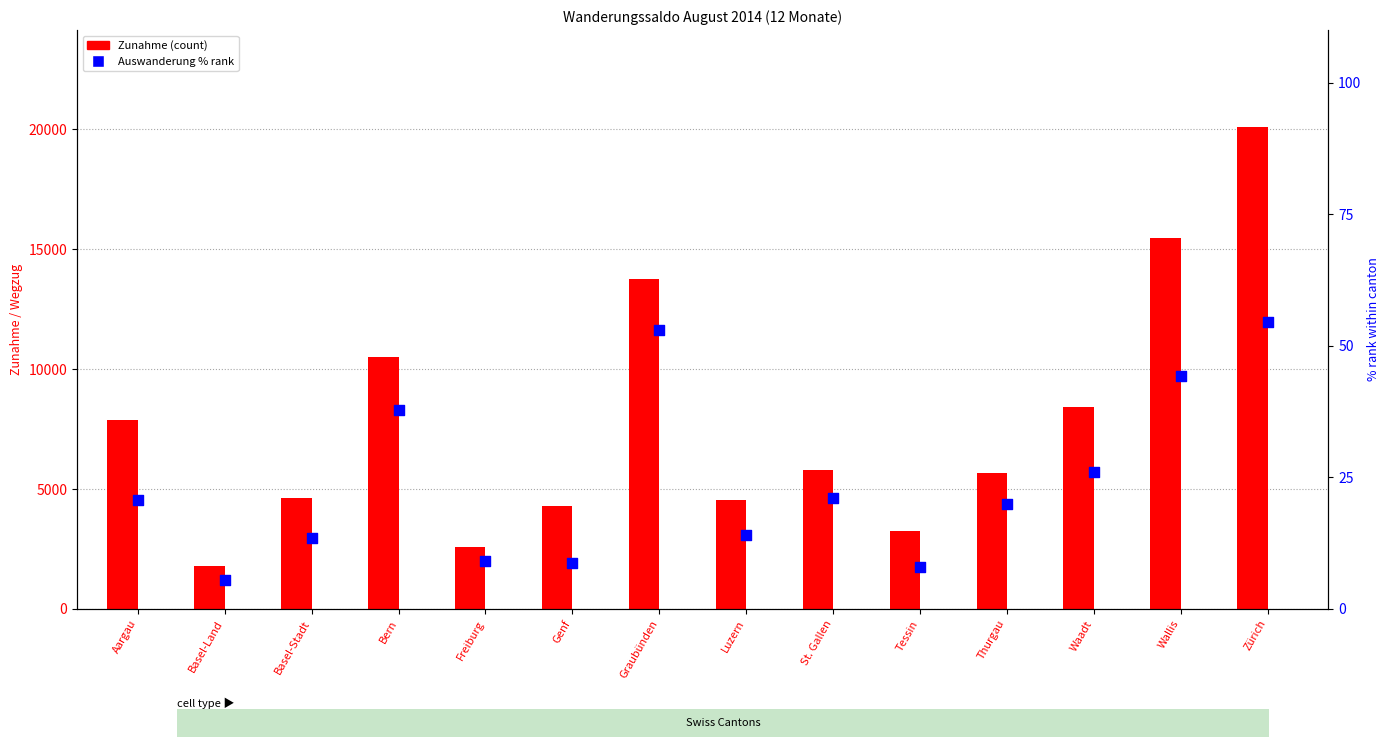

Which series reaches the minimum Y coordinate?

Auswanderung % rank